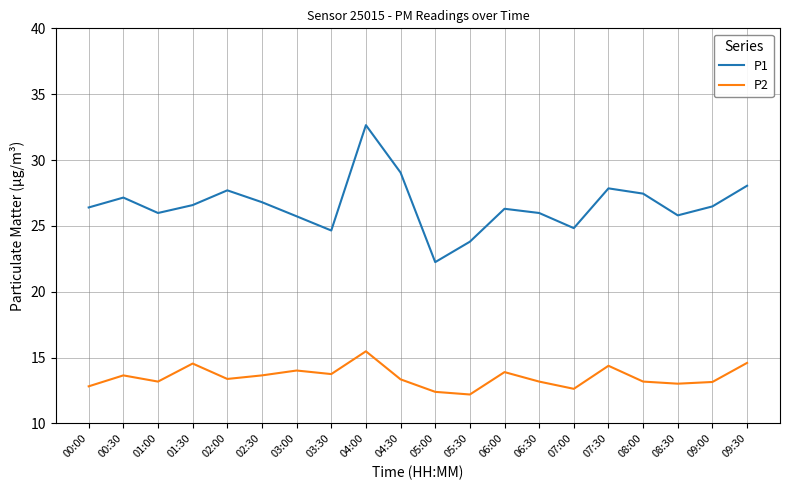

What is the difference between the maximum and minimum values in the P2 series?

3.3